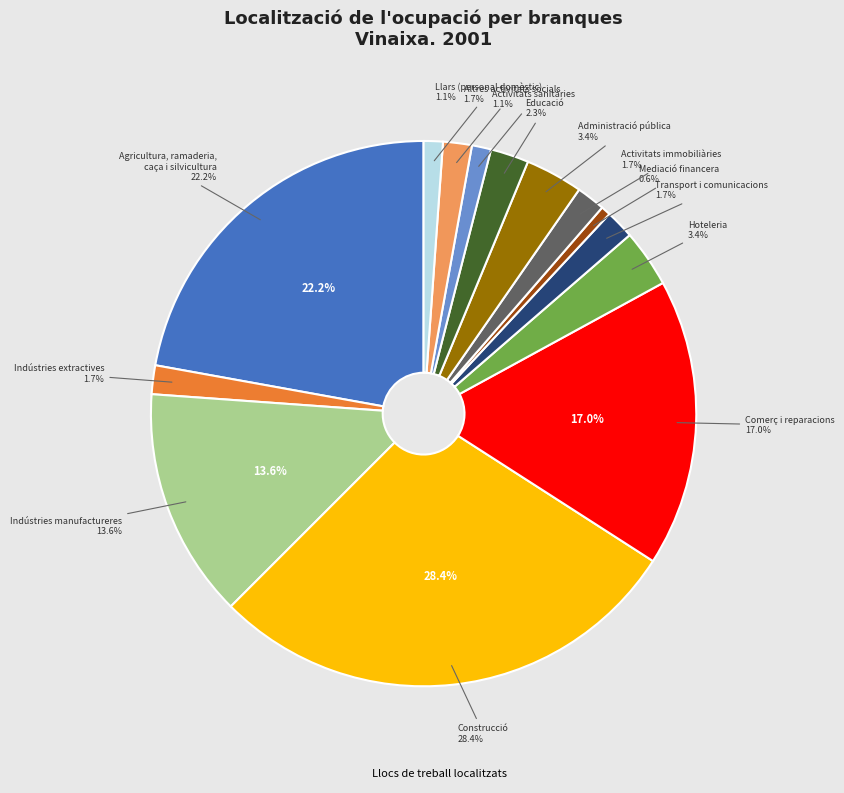

What is the smallest slice in the pie chart?

Mediació financera